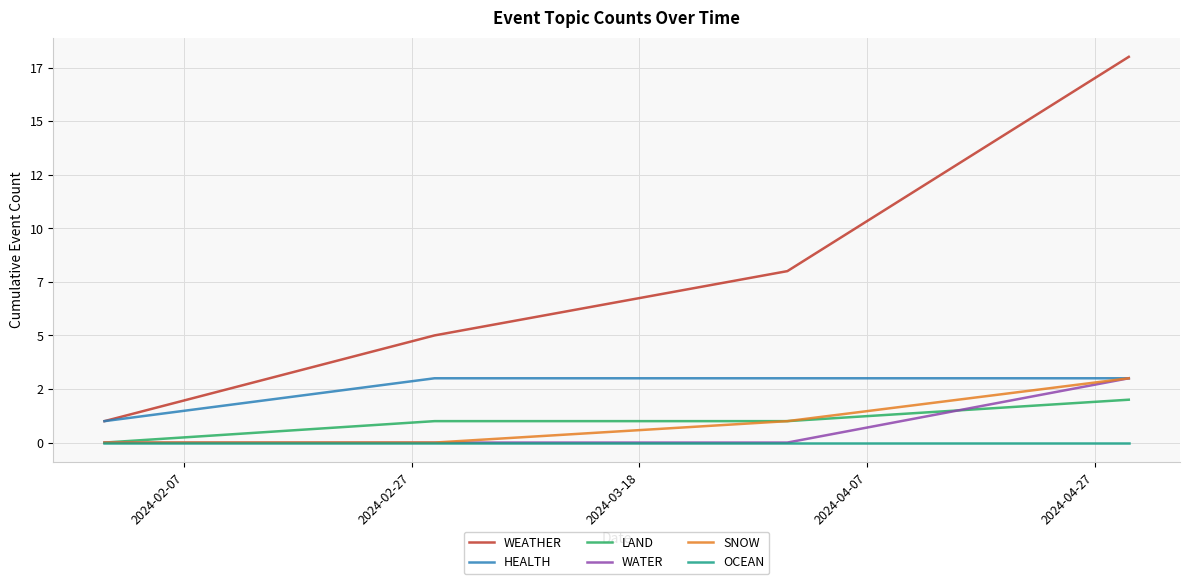

Reading left to right, what are all the values shown in this chart?

WEATHER: 1	5	8	18
HEALTH: 1	3	3	3
LAND: 0	1	1	2
WATER: 0	0	0	3
SNOW: 0	0	1	3
OCEAN: 0	0	0	0